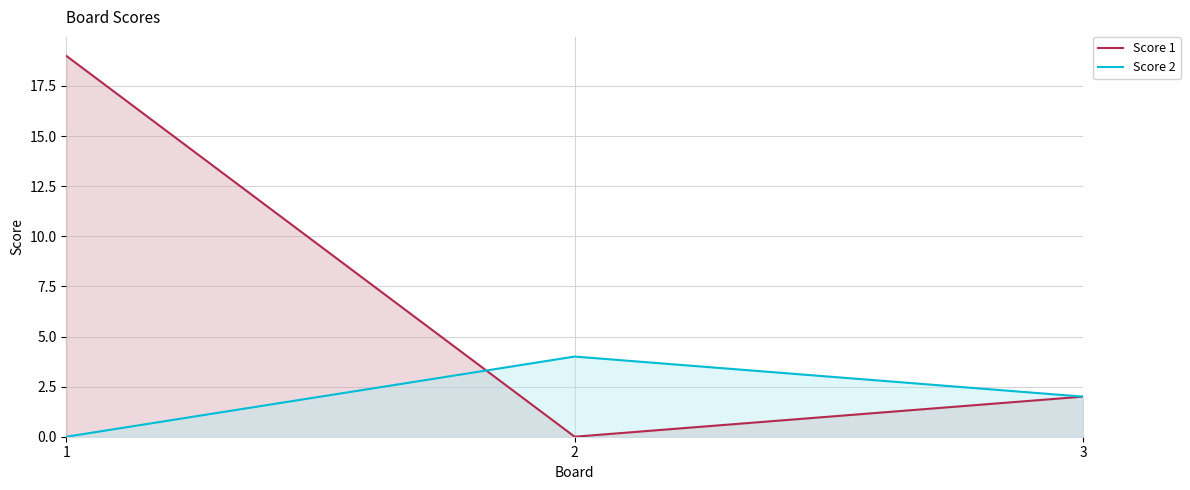

Is the value of Score 2 at 3 greater than the value of Score 1 at 2?

Yes